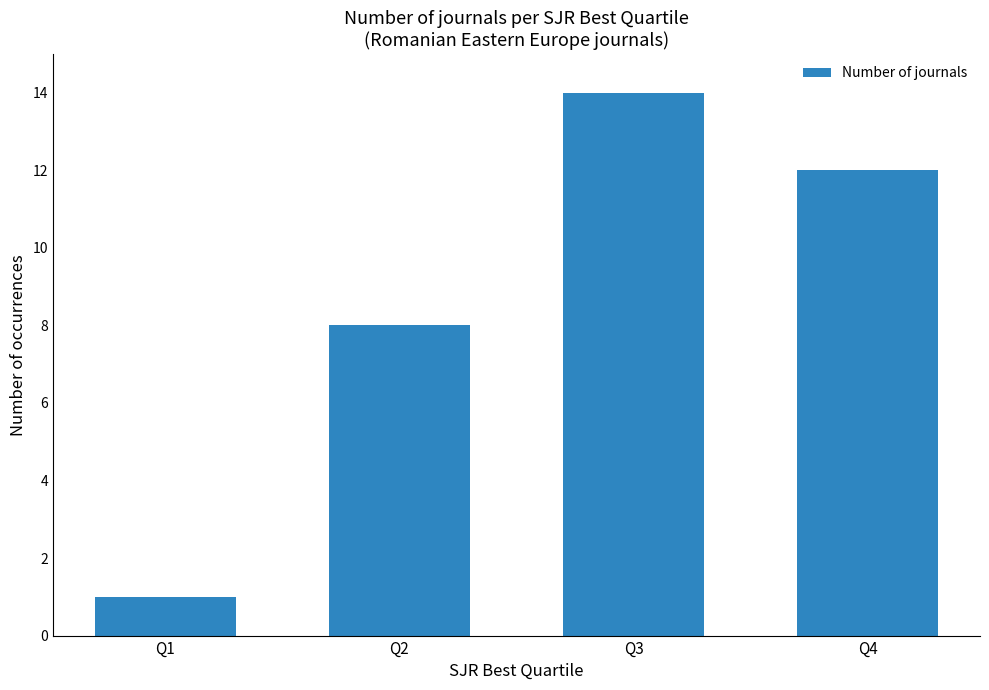

At which label does the data first exceed 12?

Q3